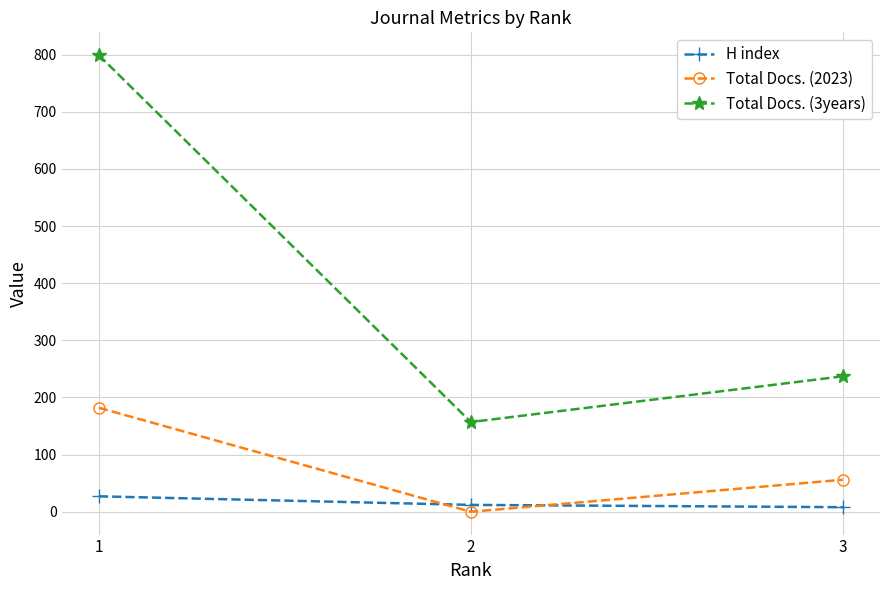

What is the average value of the Total Docs. (3years) series?

398